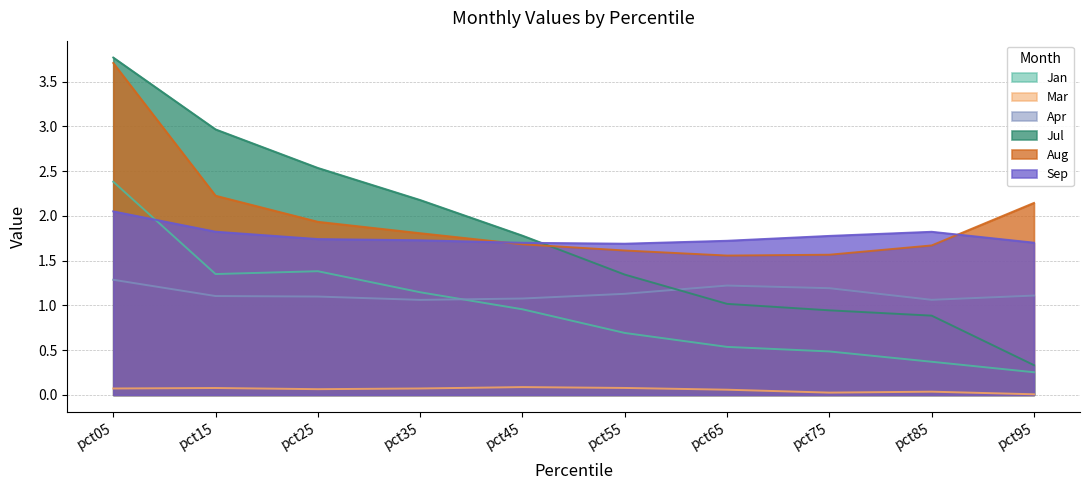

Reading left to right, list all the values displayed in this chart.

Jan: 2.4	1.4	1.4	1.1	1.0	0.7	0.5	0.5	0.4	0.3
Mar: 0.1	0.1	0.1	0.1	0.1	0.1	0.1	0.0	0.0	0.0
Apr: 1.3	1.1	1.1	1.1	1.1	1.1	1.2	1.2	1.1	1.1
Jul: 3.8	3.0	2.5	2.2	1.8	1.3	1.0	0.9	0.9	0.3
Aug: 3.7	2.2	1.9	1.8	1.7	1.6	1.6	1.6	1.7	2.1
Sep: 2.1	1.8	1.7	1.7	1.7	1.7	1.7	1.8	1.8	1.7